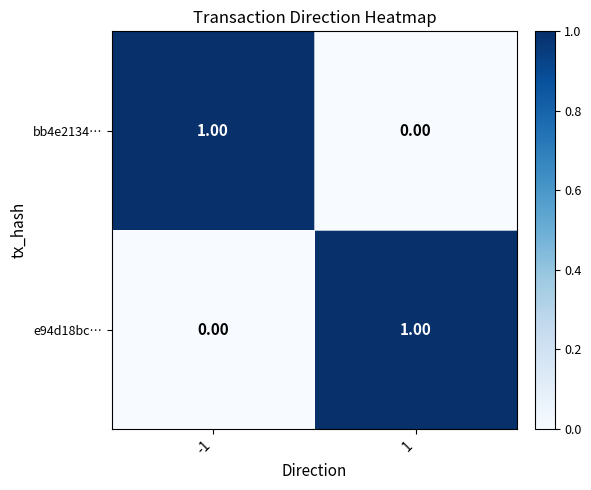

How many categories are shown in the chart?

2